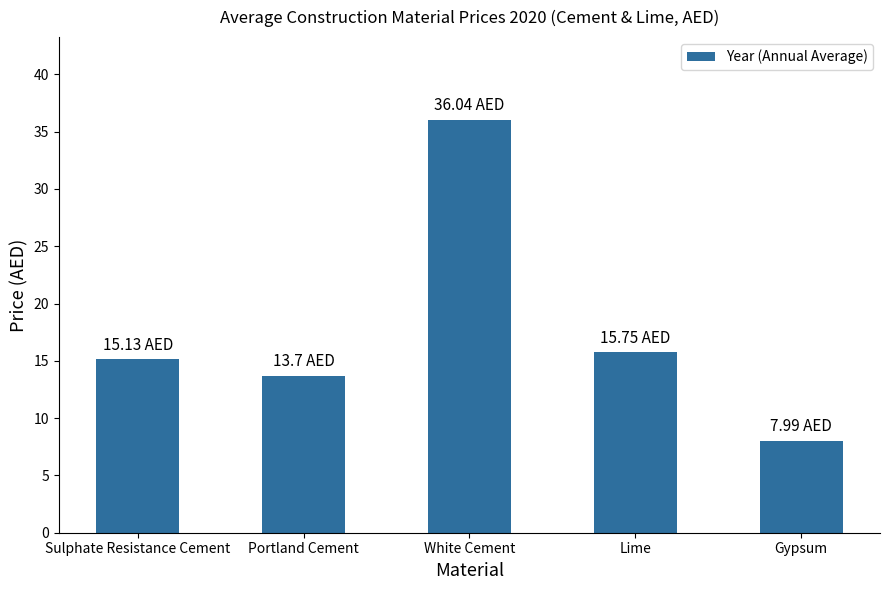

What is the approximate value at White Cement?

36.0